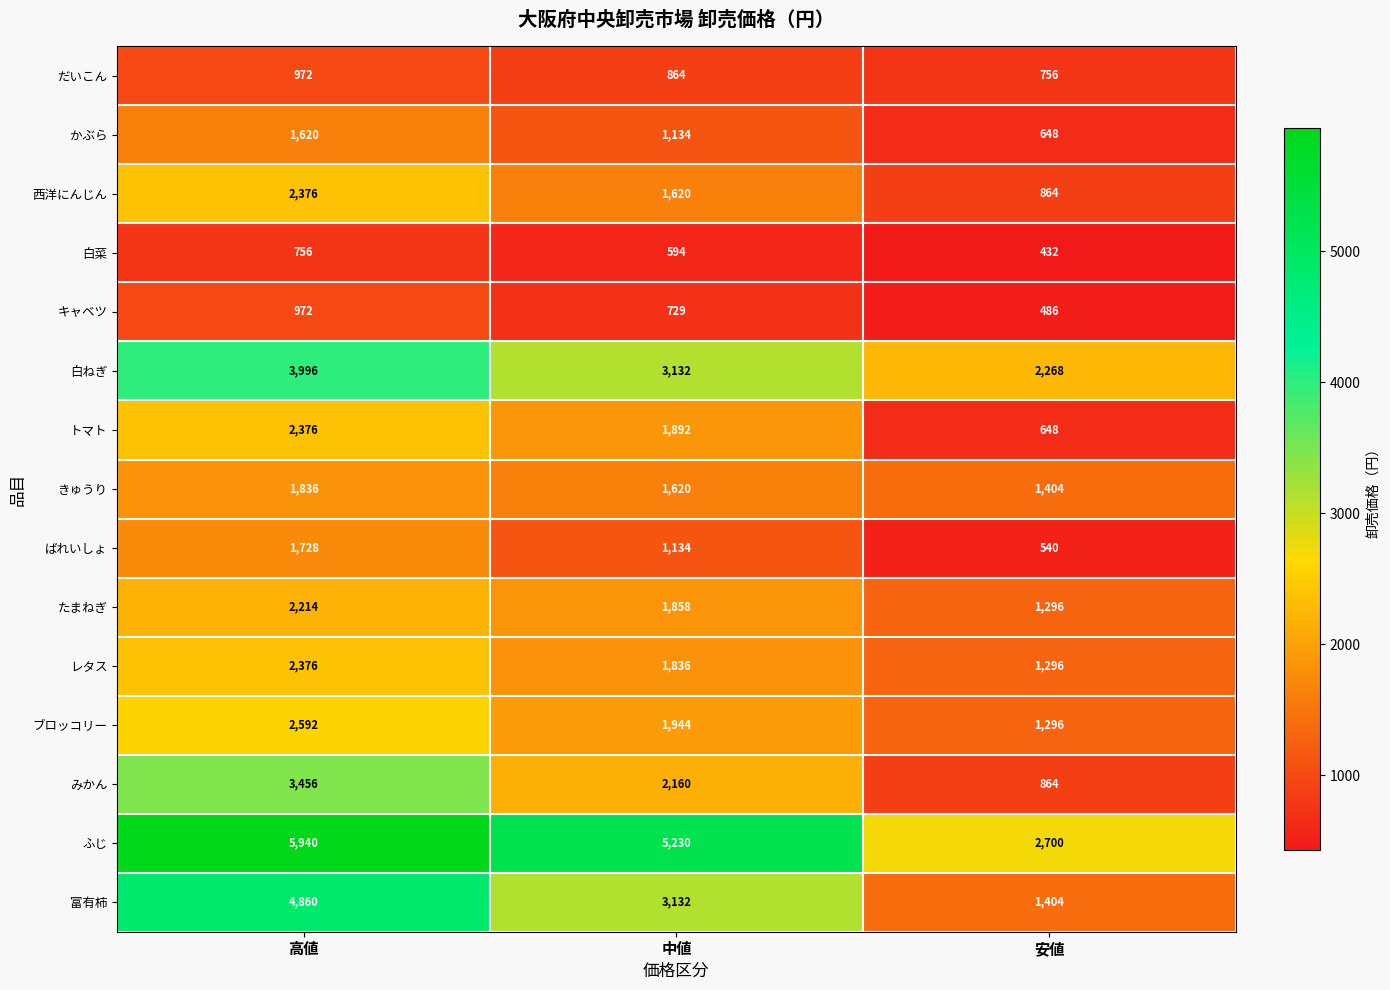

What is the average value of the ばれいしょ series?

1134